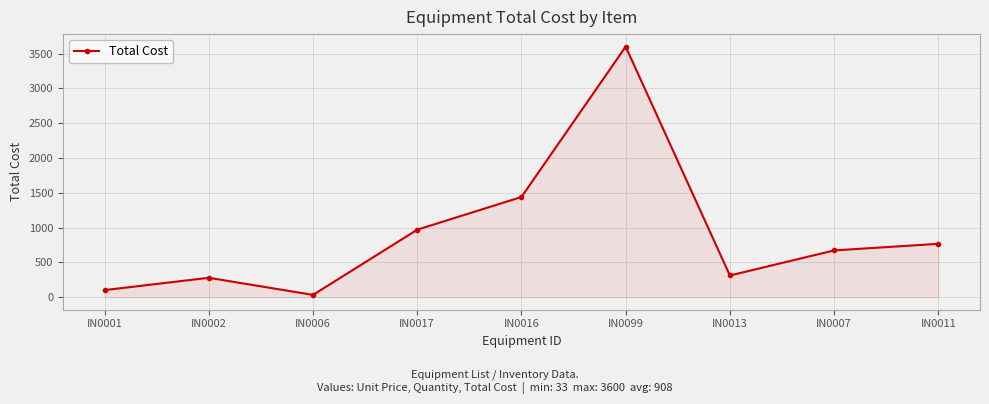

How many interior local valleys (lower than both neighbors) does the data have?

2